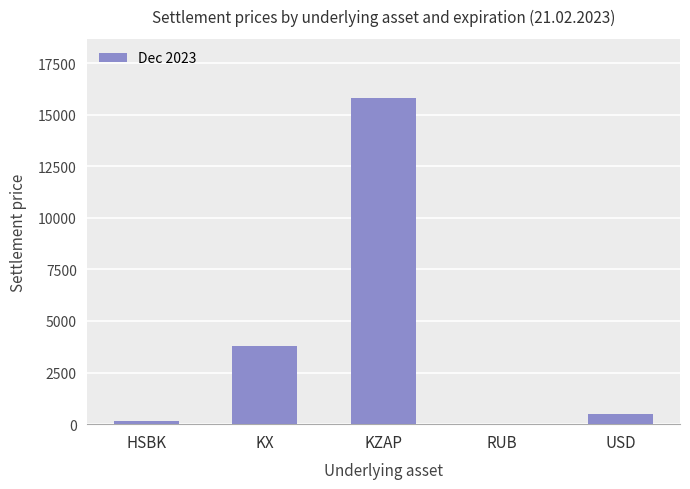

Which label corresponds to the largest value in the chart?

KZAP